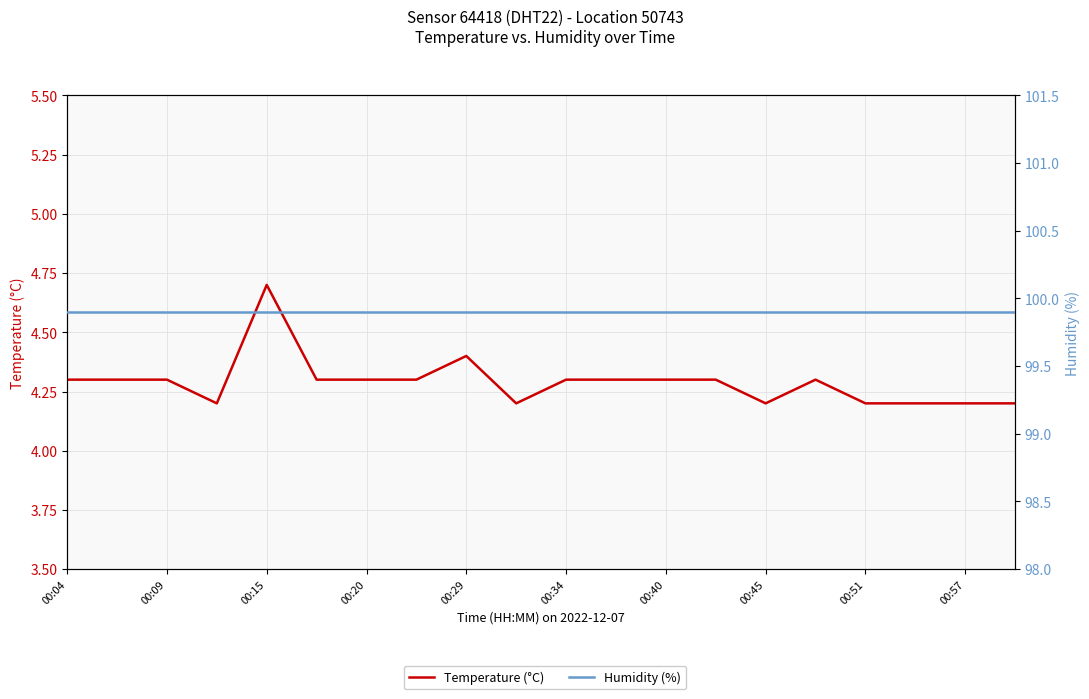

At which label does Humidity (%) reach its peak?

00:04